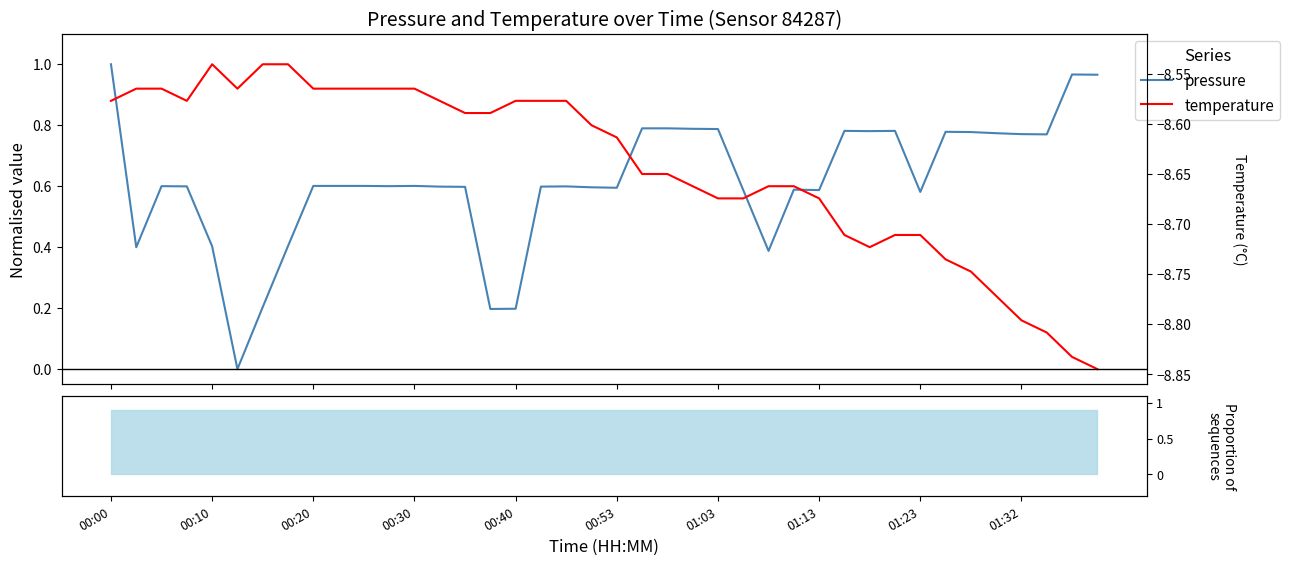

How many categories are shown in the chart?

40